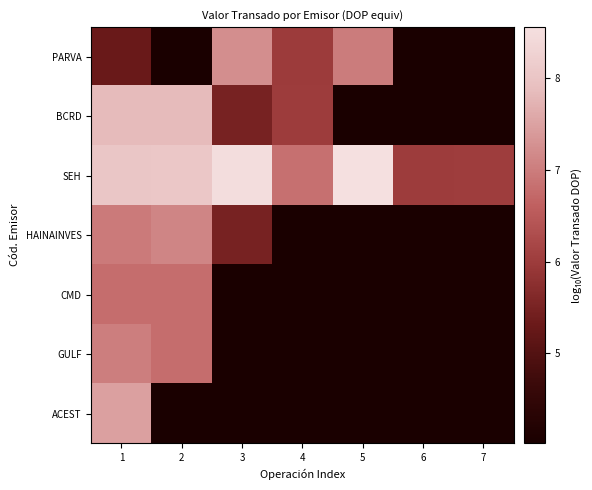

The GULF series shows 6.8 at 2. True or false?

True